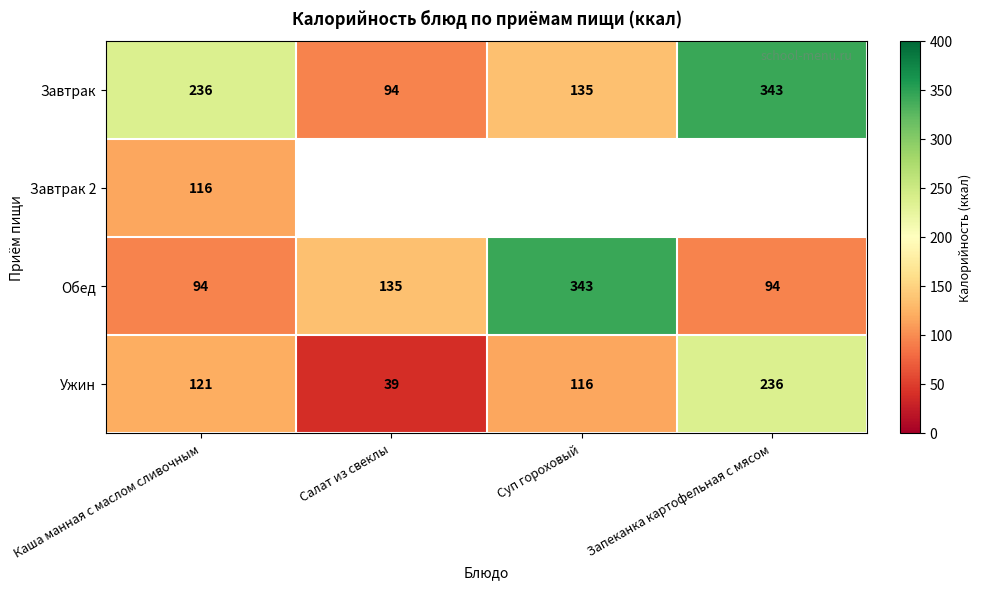

What is the total value across all series at Каша манная с маслом сливочным?

567